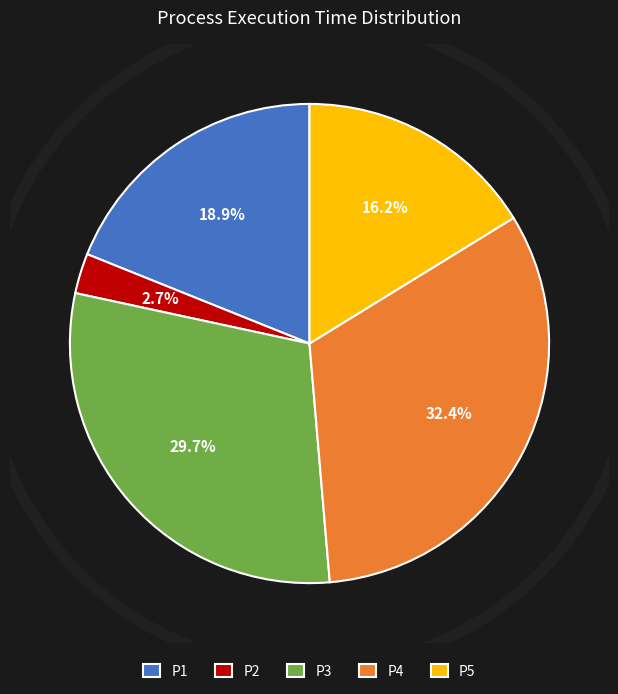

Which has a higher value, P2 or P4?

P4